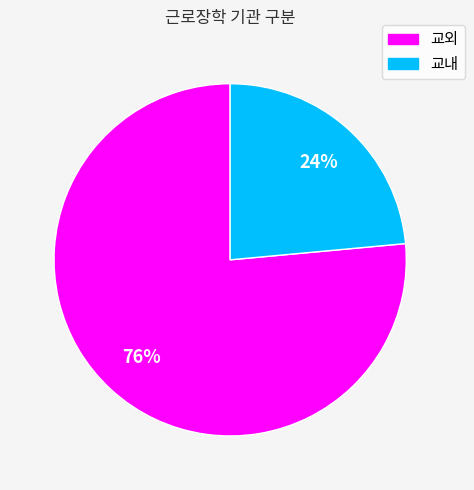

Which slice is the largest?

교외